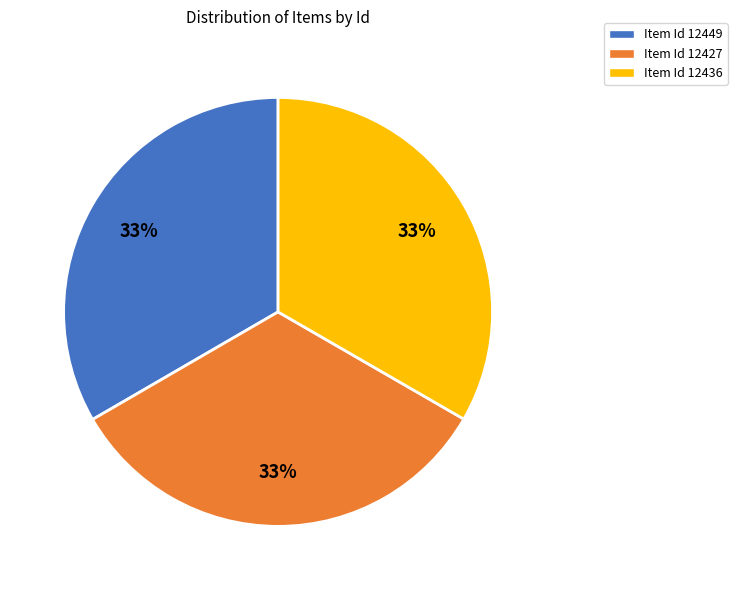

Is it true that Item Id 12436 is 33% of the pie?

True